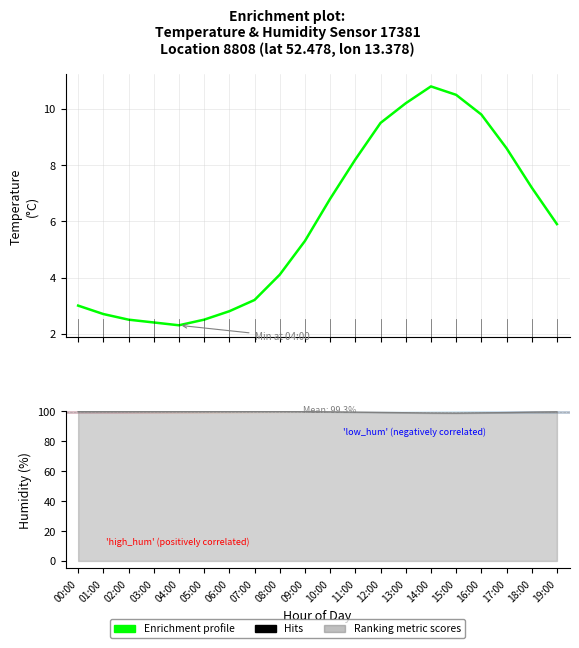

Rank the series by their maximum value, from lowest to highest.

temperature, humidity